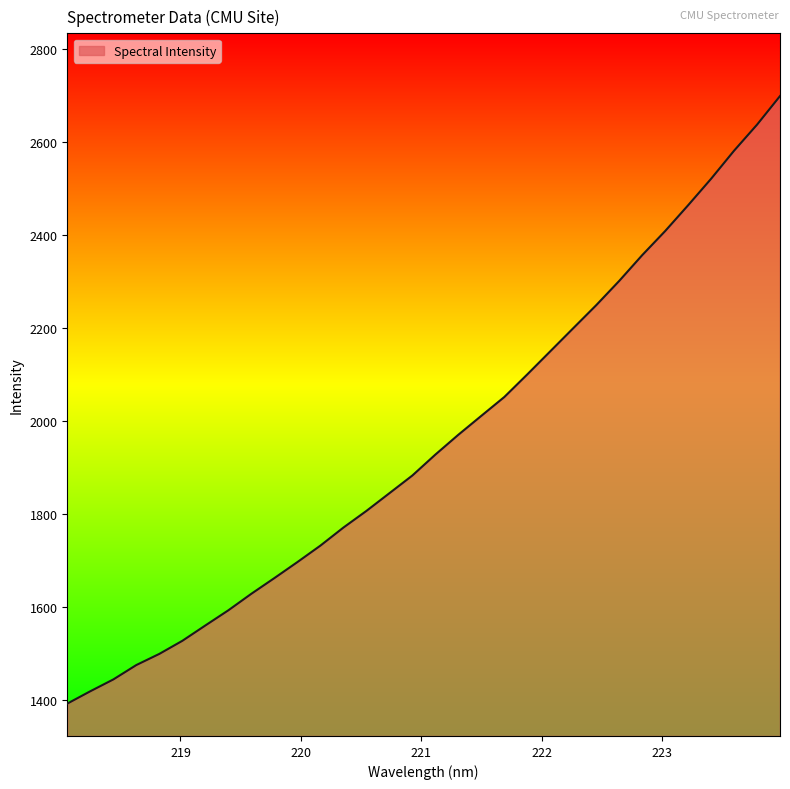

What is the minimum value shown in the chart?

1391.6